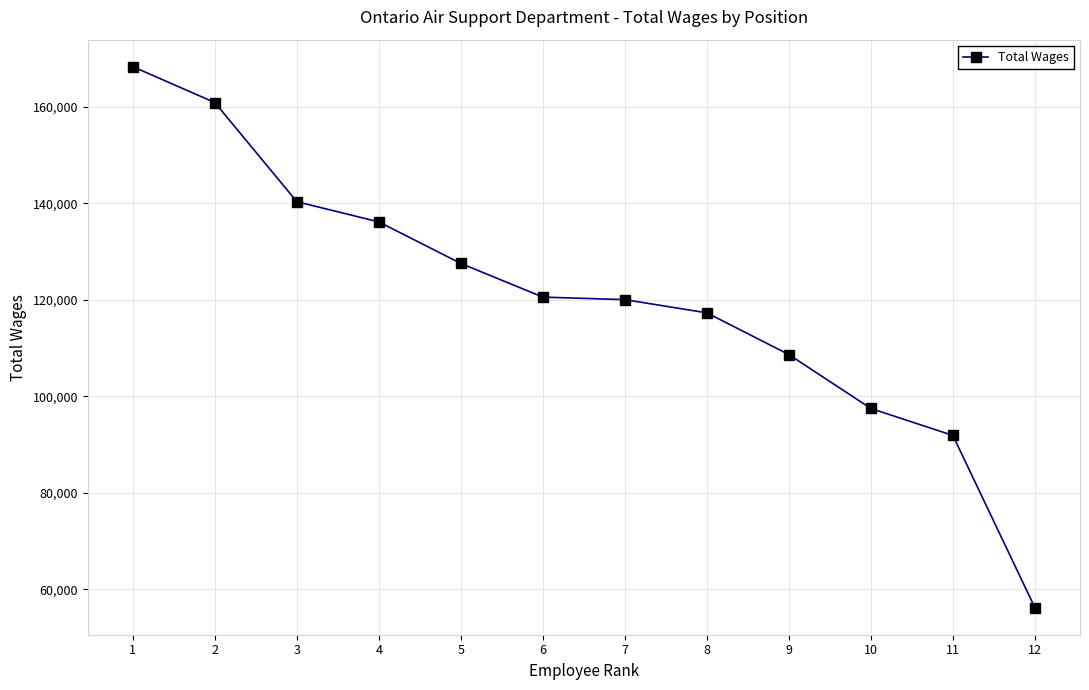

Is this an area chart (filled region under the line)?

No